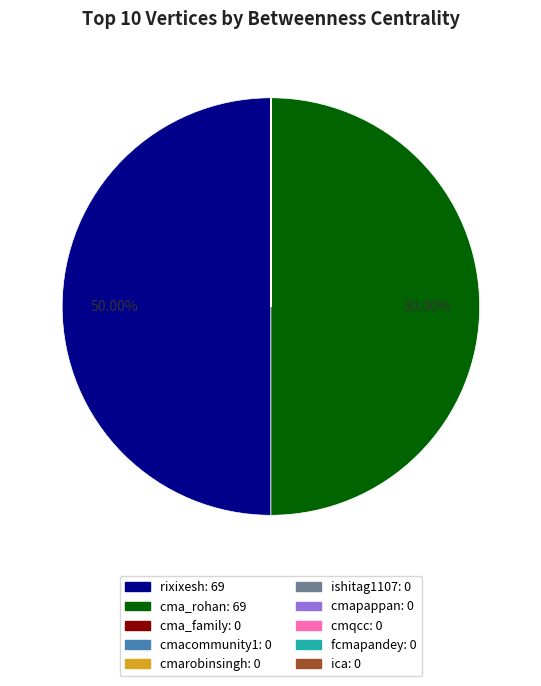

Rank the categories by value from highest to lowest.

rixixesh, cma_rohan, cma_family, cmacommunity1, cmarobinsingh, ishitag1107, cmapappan, cmqcc, fcmapandey, ica